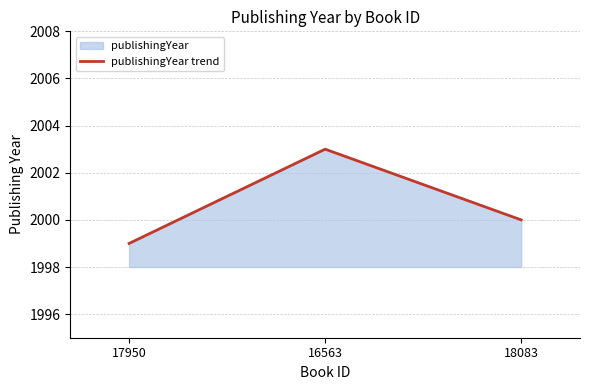

What is the label of the 2nd point from the right?

16563